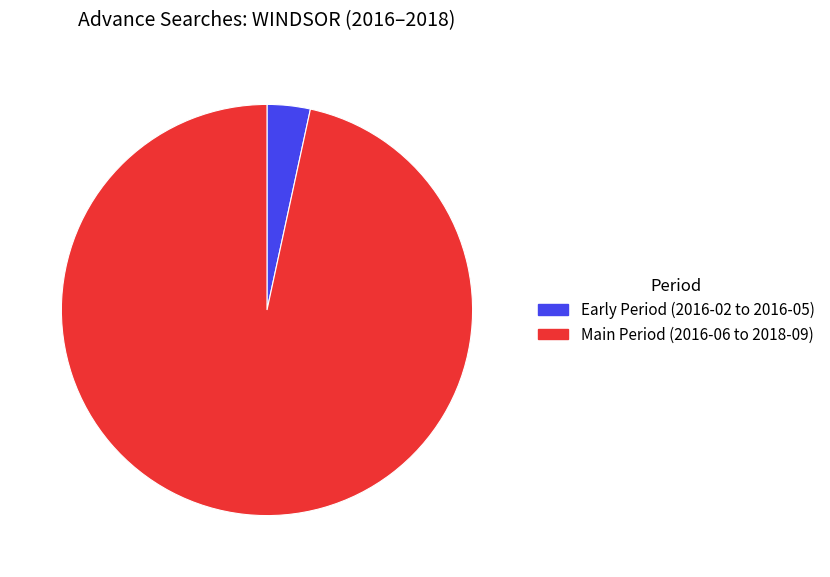

What is the majority slice?

Main Period (2016-06 to 2018-09)